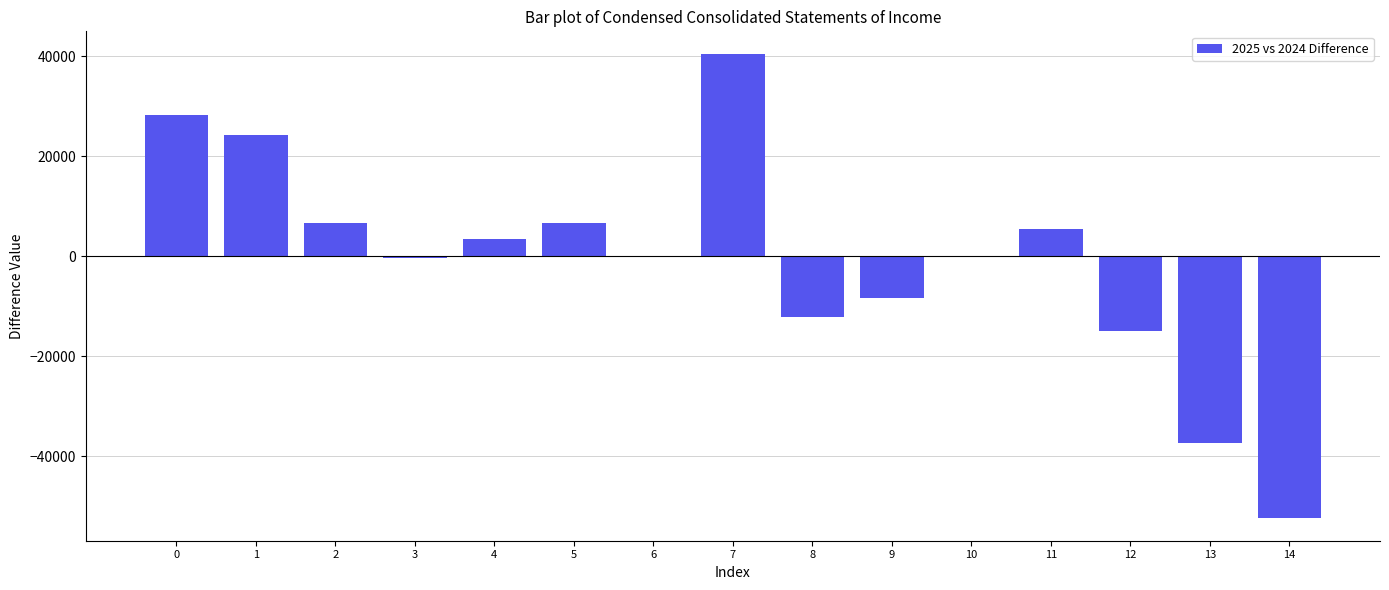

What is the greatest value displayed?

40314